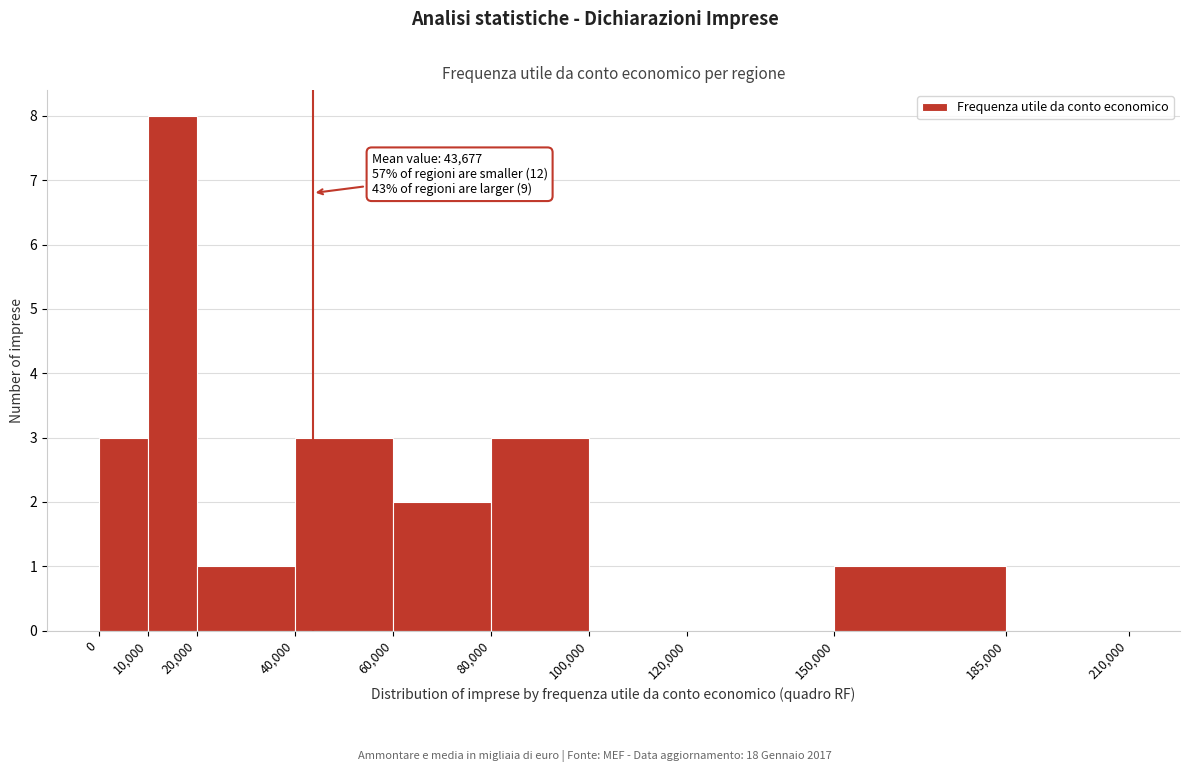

Which range on the x-axis has the tallest bar?

10,000 to 20,000